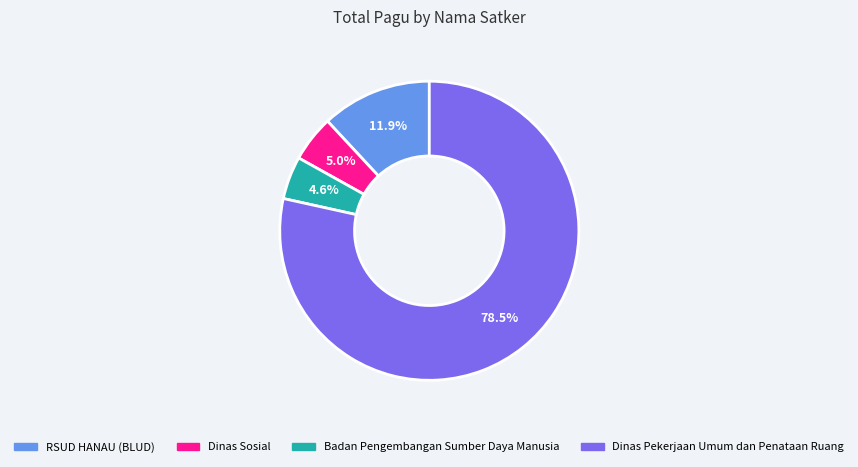

Is there a majority slice in this chart?

Yes